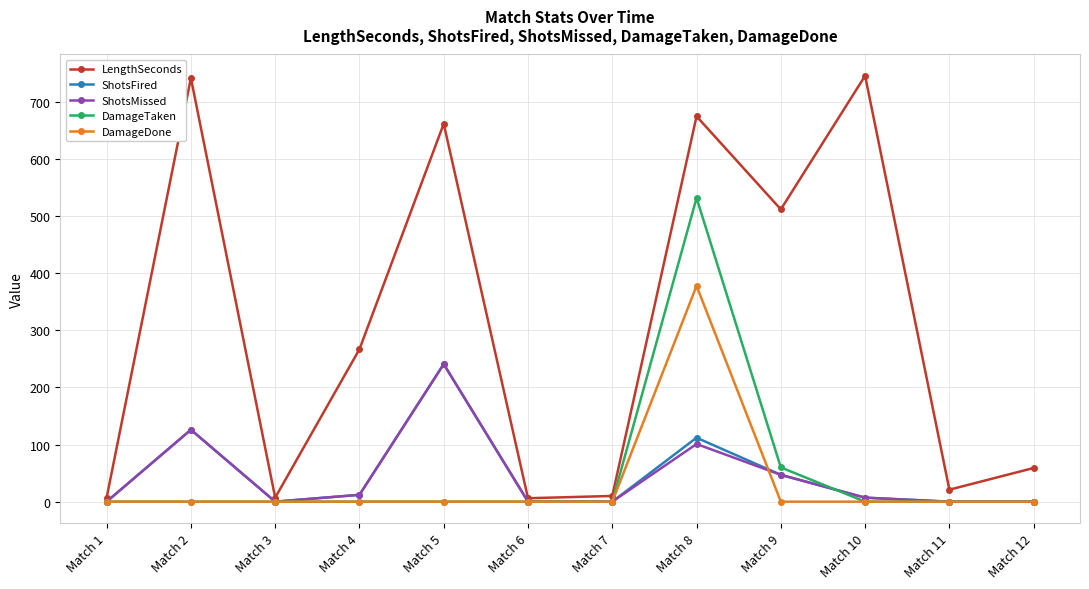

The LengthSeconds series shows 7 at Match 3. True or false?

True